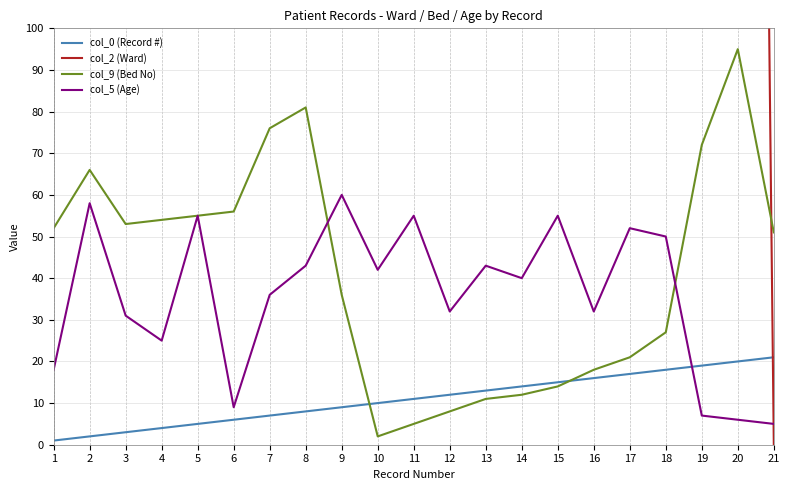

Where does the col_9 (Bed No) series first go above 51?

1